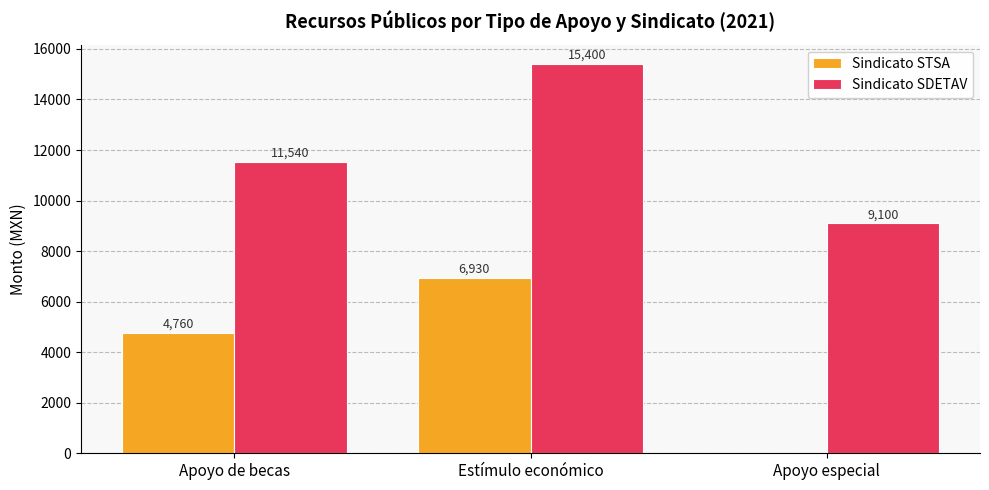

Are the bars grouped side by side (vs. stacked)?

Yes